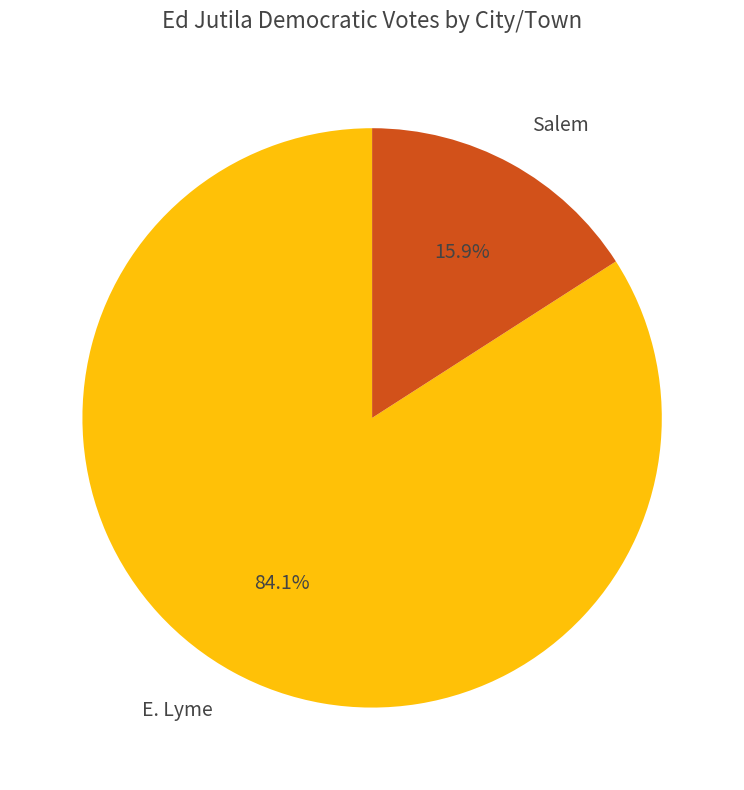

Which category accounts for the majority?

E. Lyme